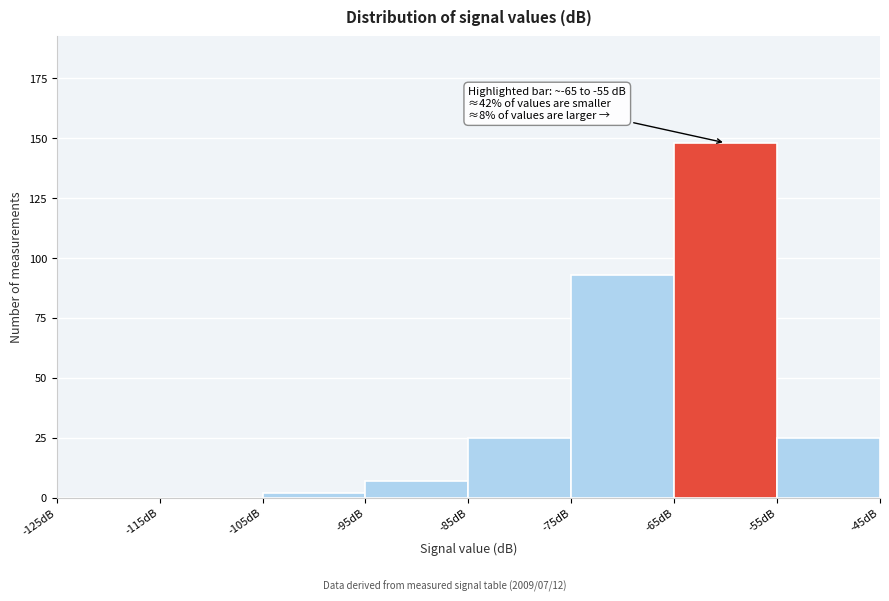

Over which range of the x-axis is the bar tallest?

-65 to -55